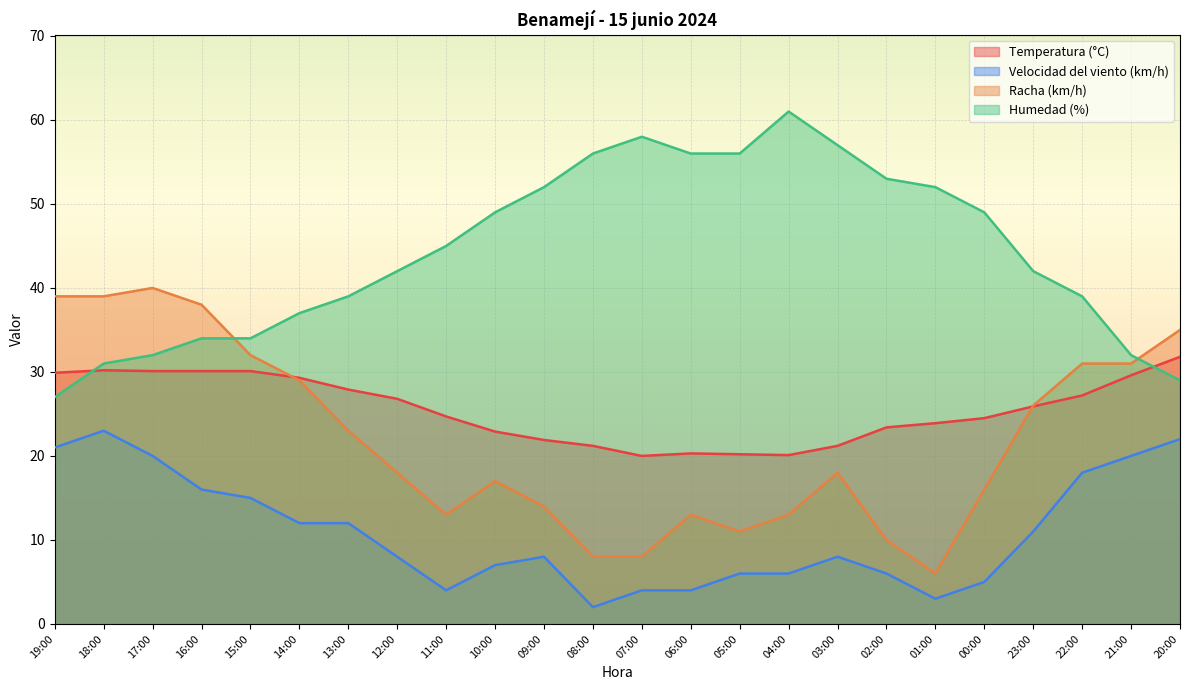

What is the value of the Humedad (%) point at the 1st from the left?

27.0